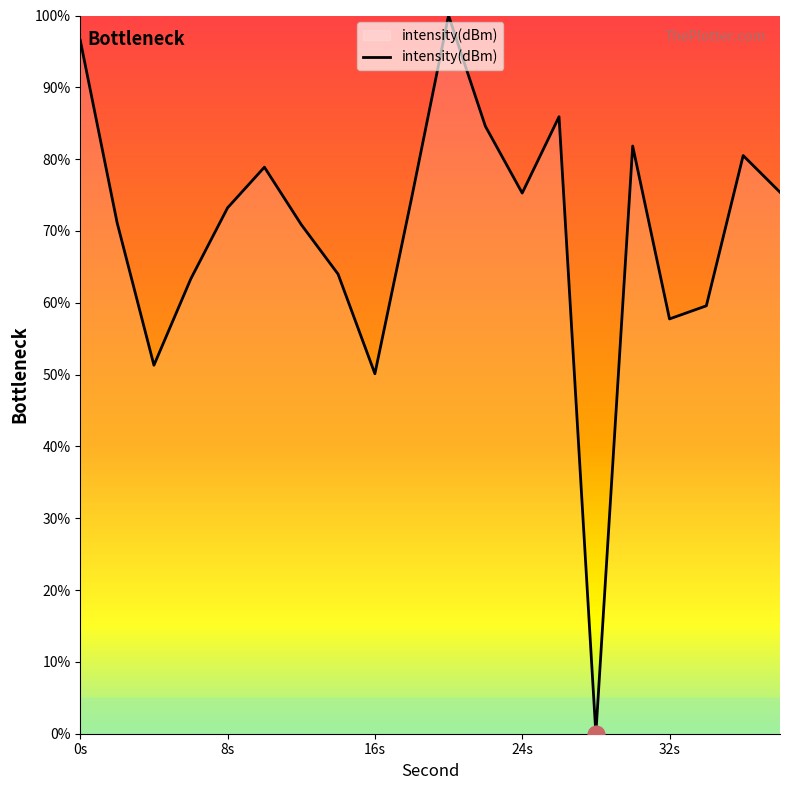

What is the difference between the maximum and minimum values?

100.0